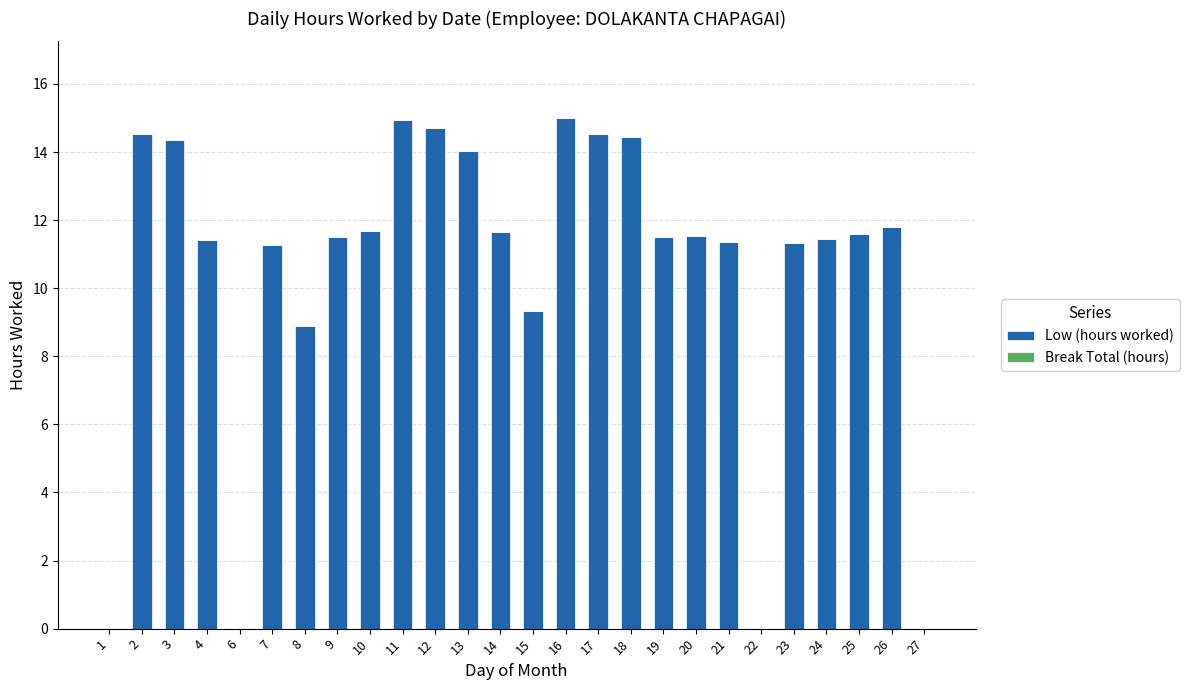

What is the sum of all values?

272.8